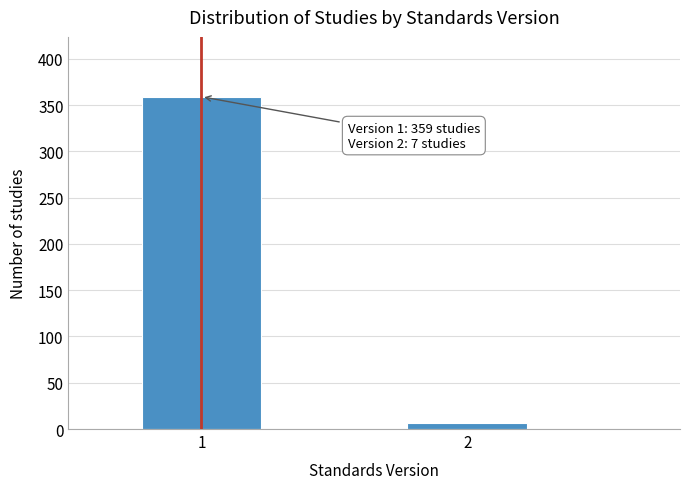

Reading right to left, transcribe all the data shown in this chart.

2=7	1=359